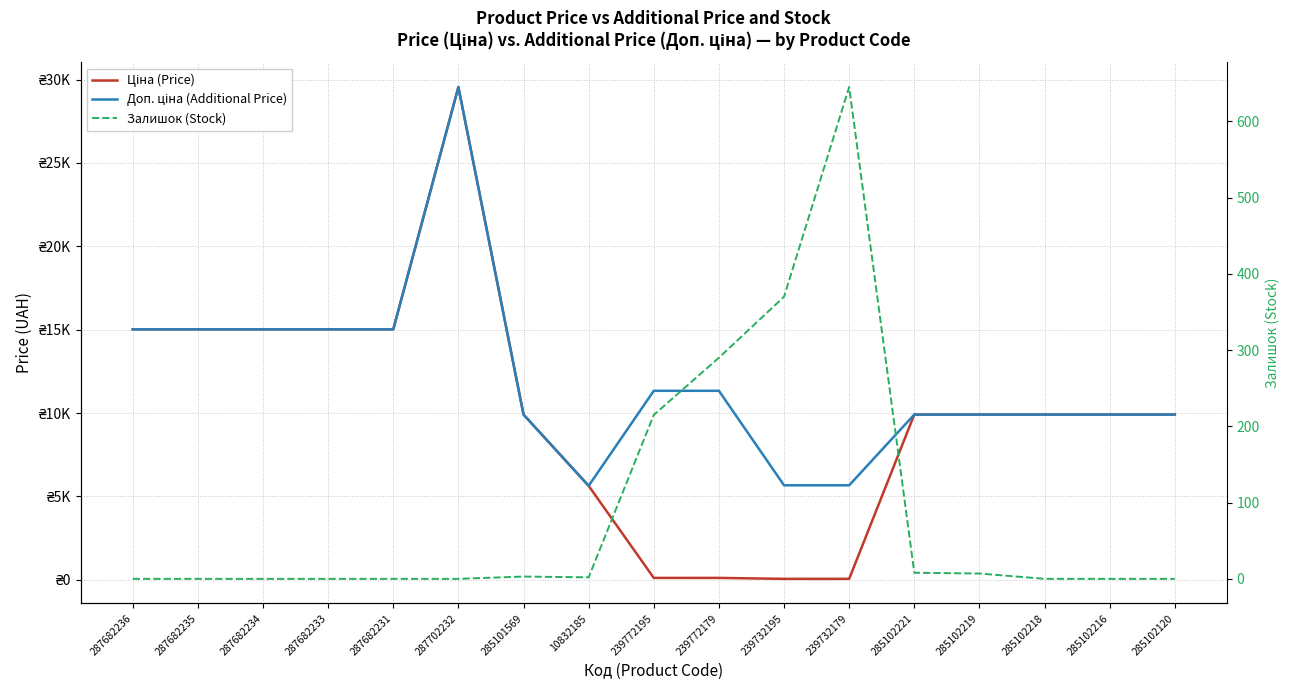

True or false: Доп. ціна (Additional Price) and Залишок (Stock) cross at least once.

False